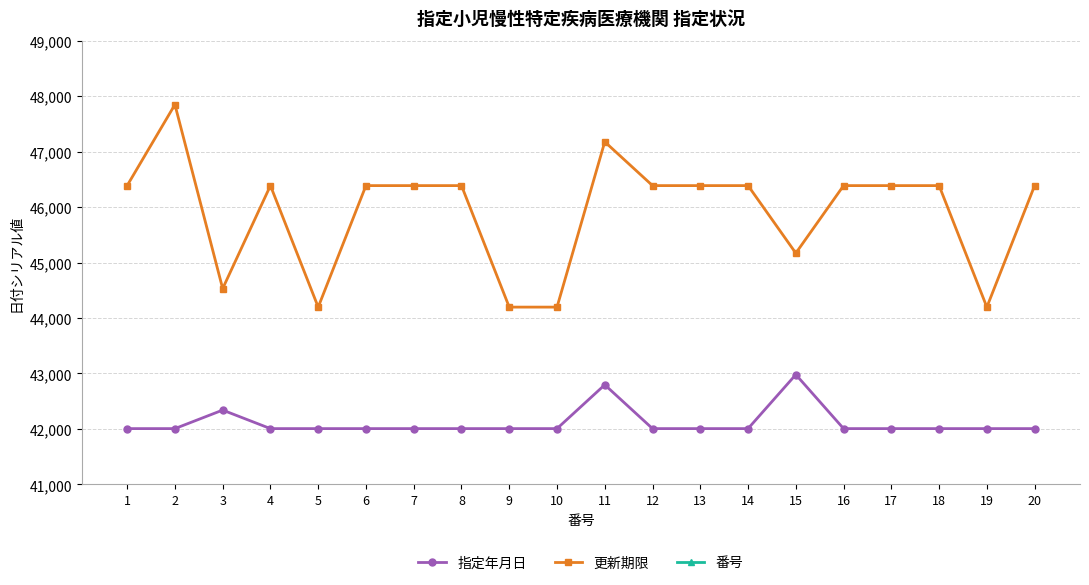

What are all the series names shown in the legend?

指定年月日, 更新期限, 番号